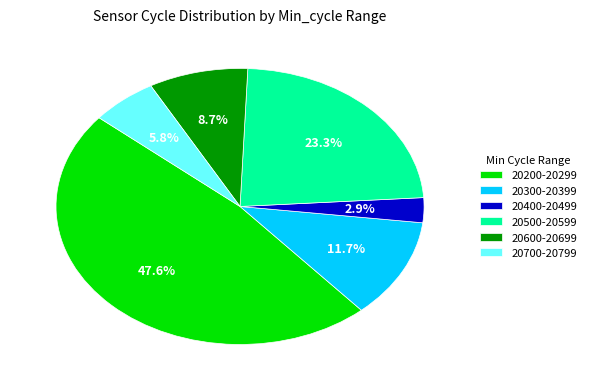

What percentage do 20200-20299 and 20400-20499 together represent?

50.5%